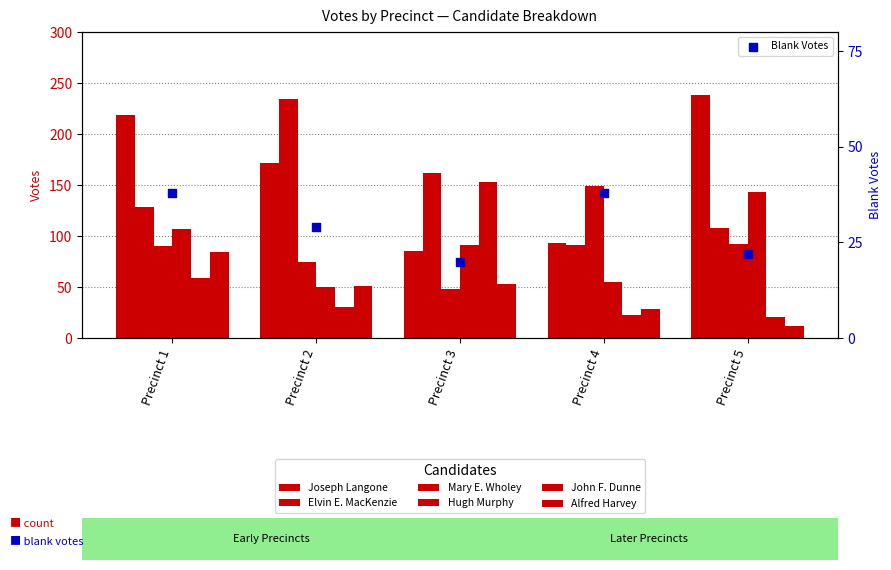

Which series has the widest spread of Y values?

Joseph Langone